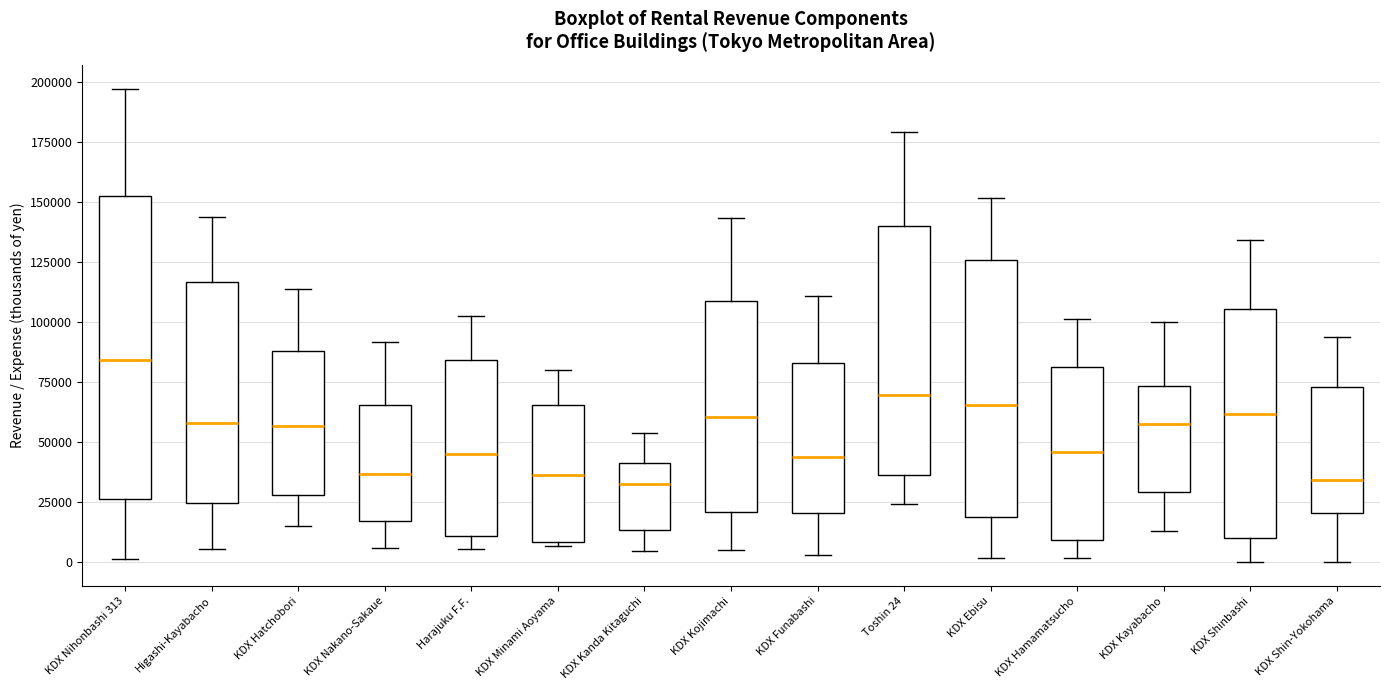

Where is the lower edge of the box for KDX Ebisu on the y-axis? The values are not printed on the chart, so give them approximately, as read against the axis.

20000